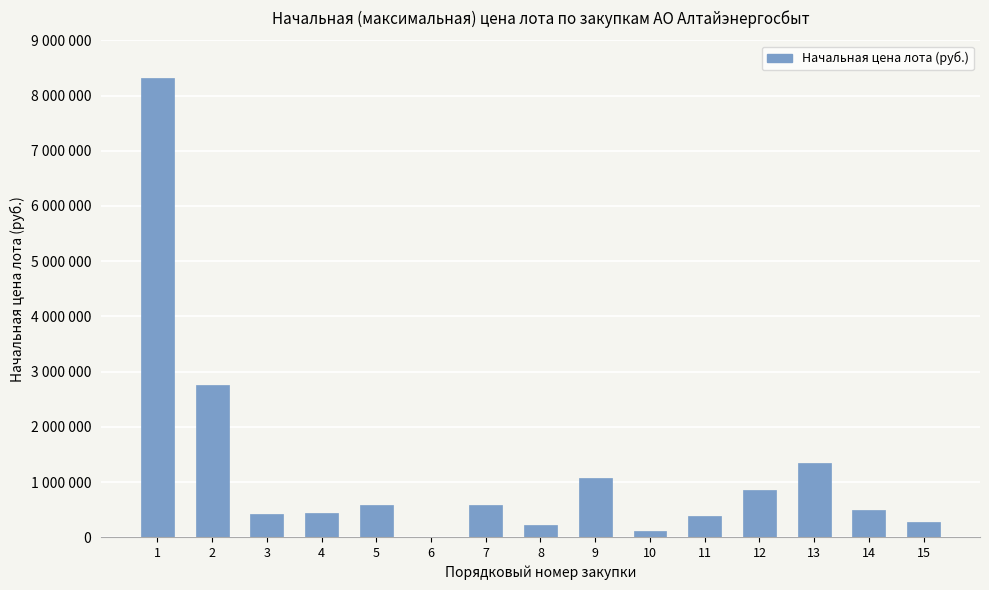

What is the difference between the maximum and minimum values?

8304711.0